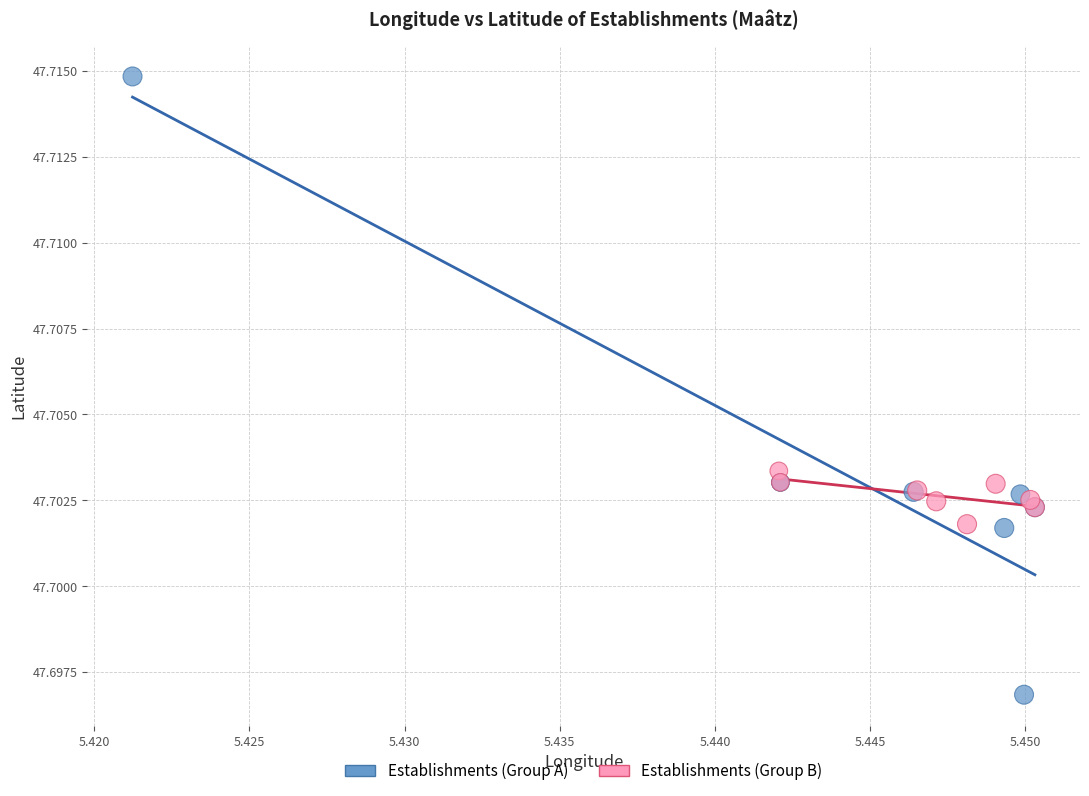

Which series contains the lowest Y value?

Establishments (Group A)